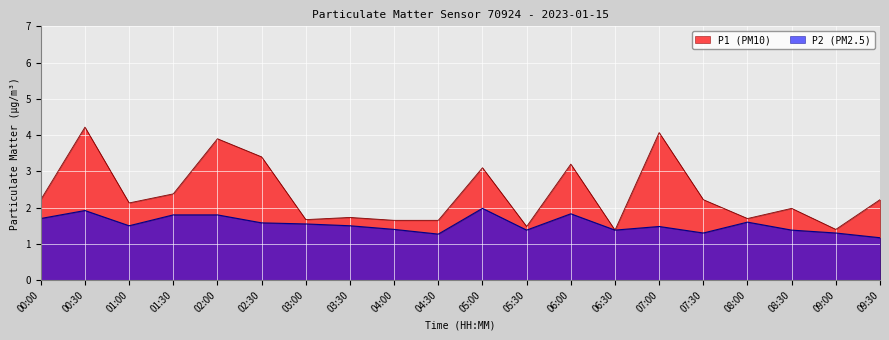

True or false: P1 and P2 cross at least once.

False